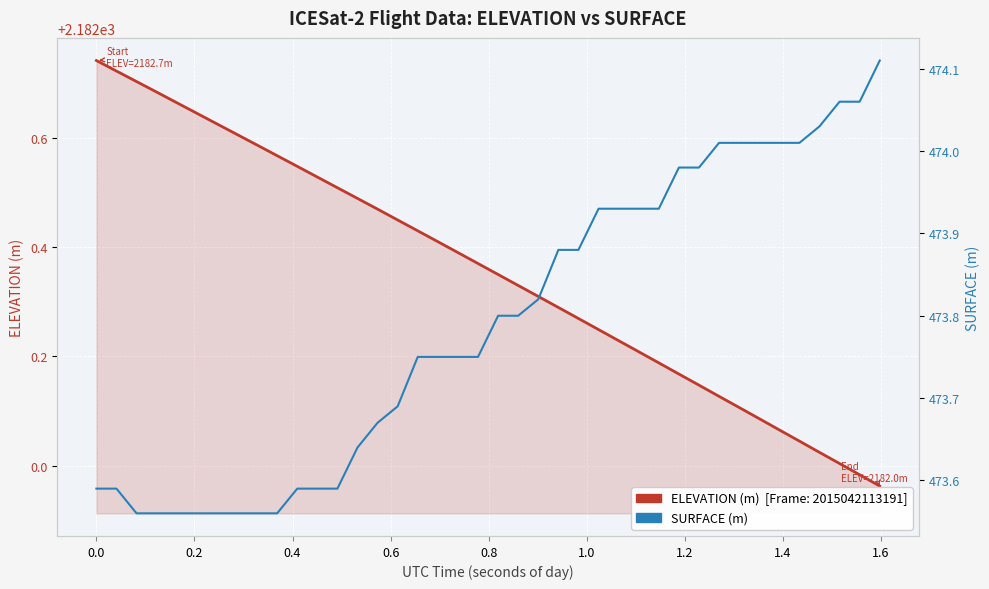

What is the average value of the SURFACE series?

473.8